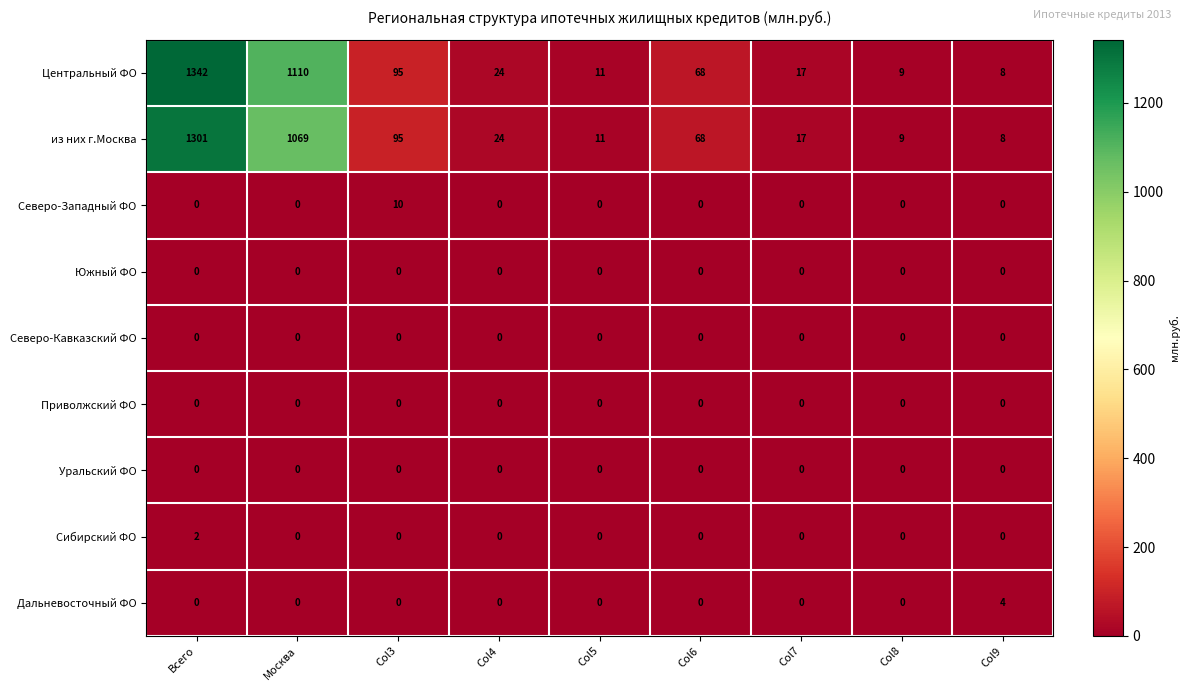

What is the difference between the maximum and minimum values in the Центральный ФО series?

1334